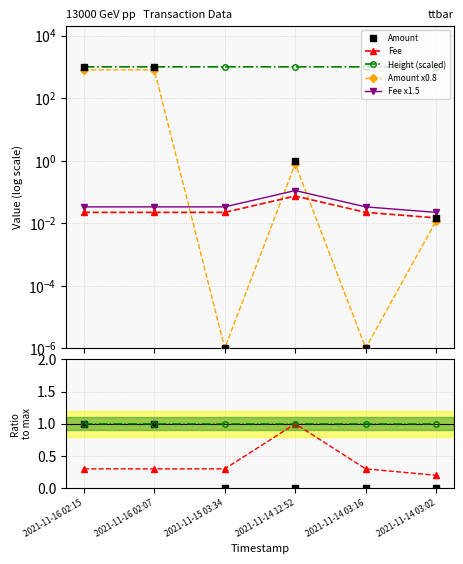

The value of Amount at 2021-11-14 03:02 is 0.0. True or false?

False